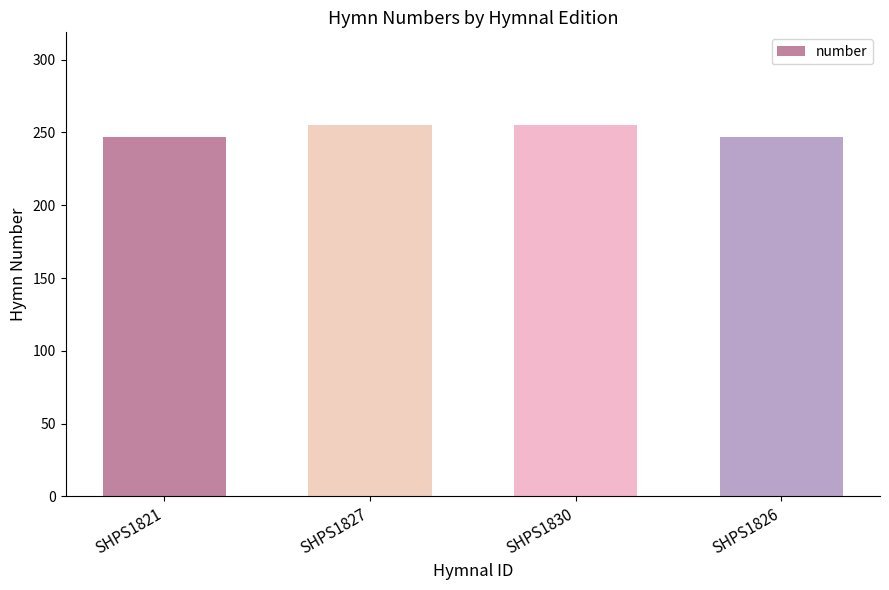

What position from the right is SHPS1826?

1